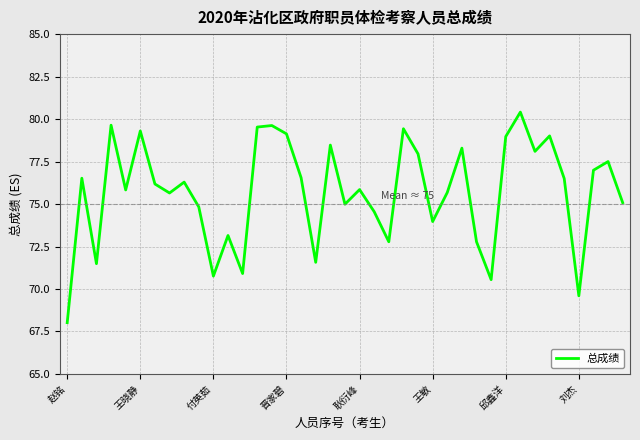

What is the minimum value shown in the chart?

68.0